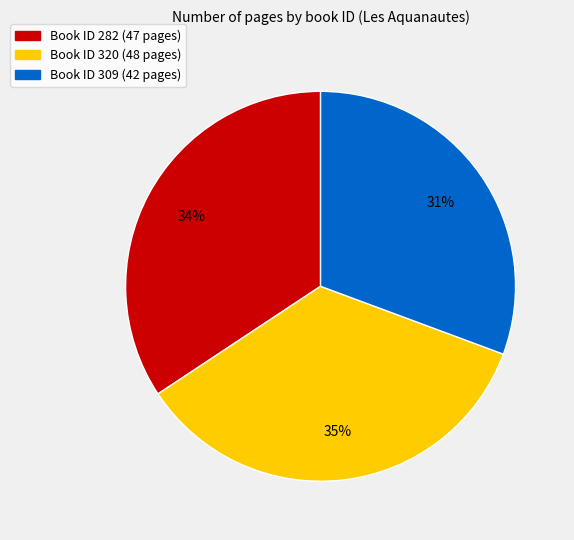

To the nearest percent, what is the difference between the largest and smallest slice percentages?

4%